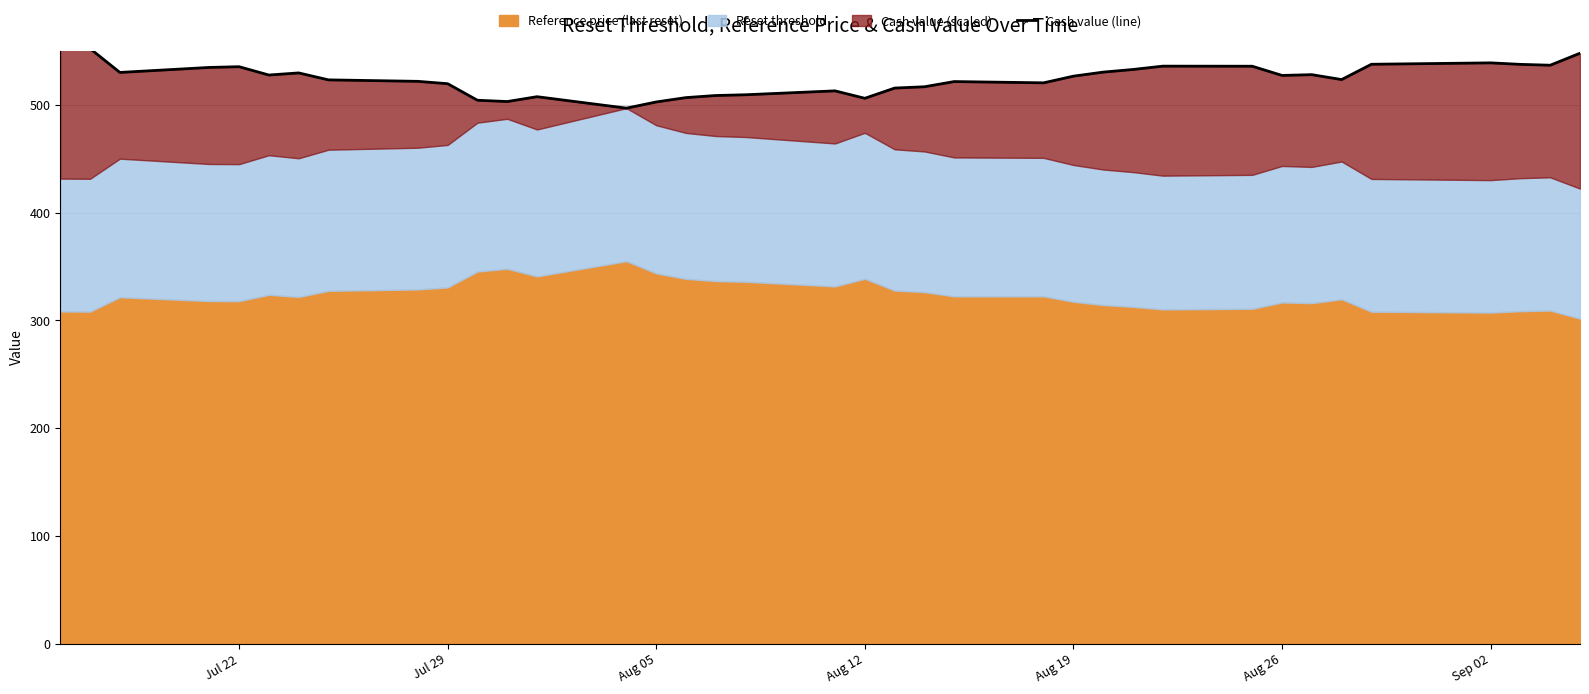

Does the chart have visible grid lines?

Yes